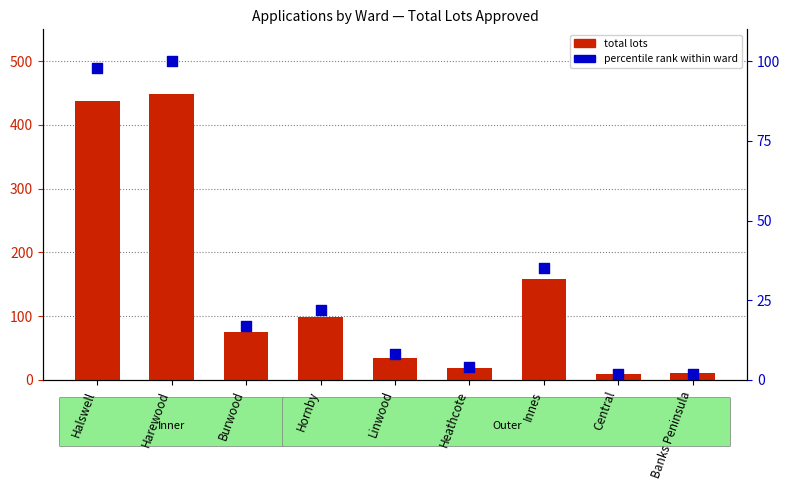

Which series reaches the maximum Y coordinate?

total lots